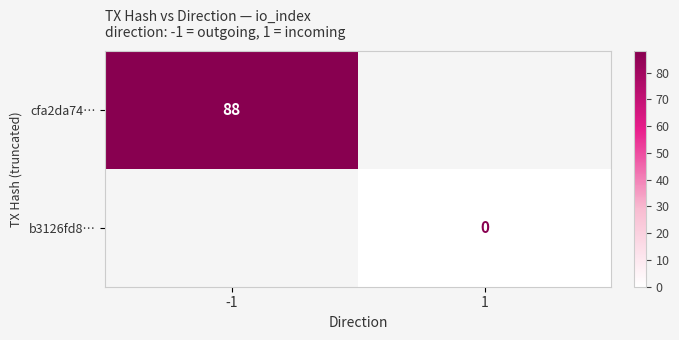

Is it true that cfa2da74… equals 88 at -1?

True